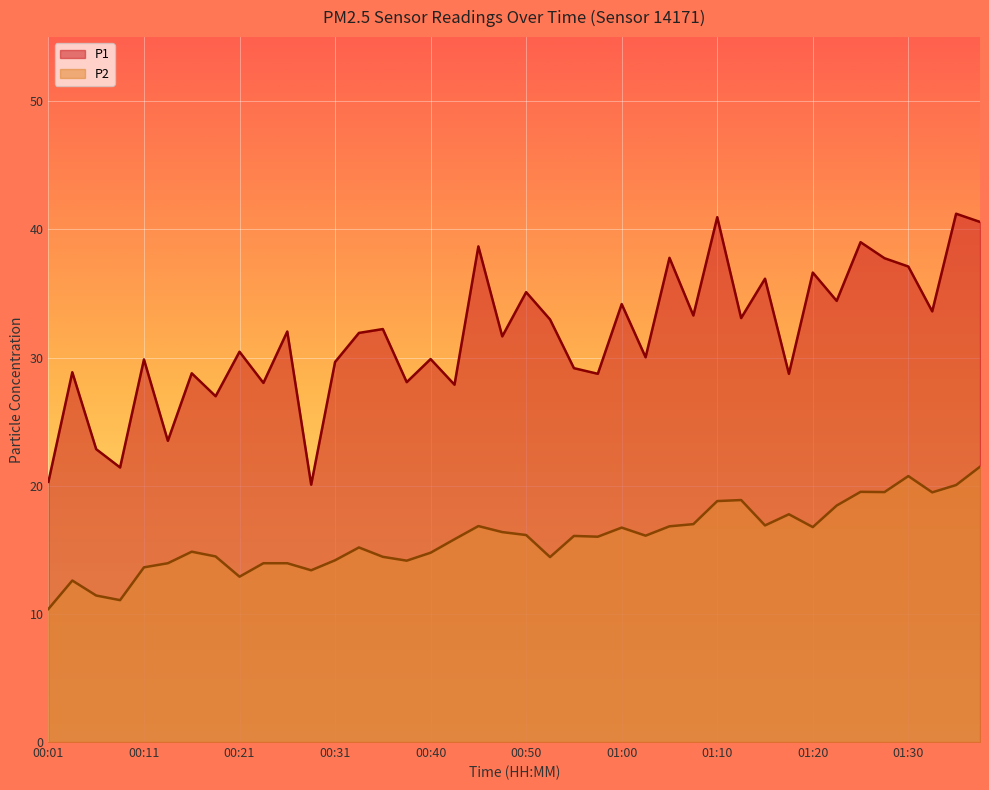

What is the value of the P2 point at the 2nd from the left?

12.6